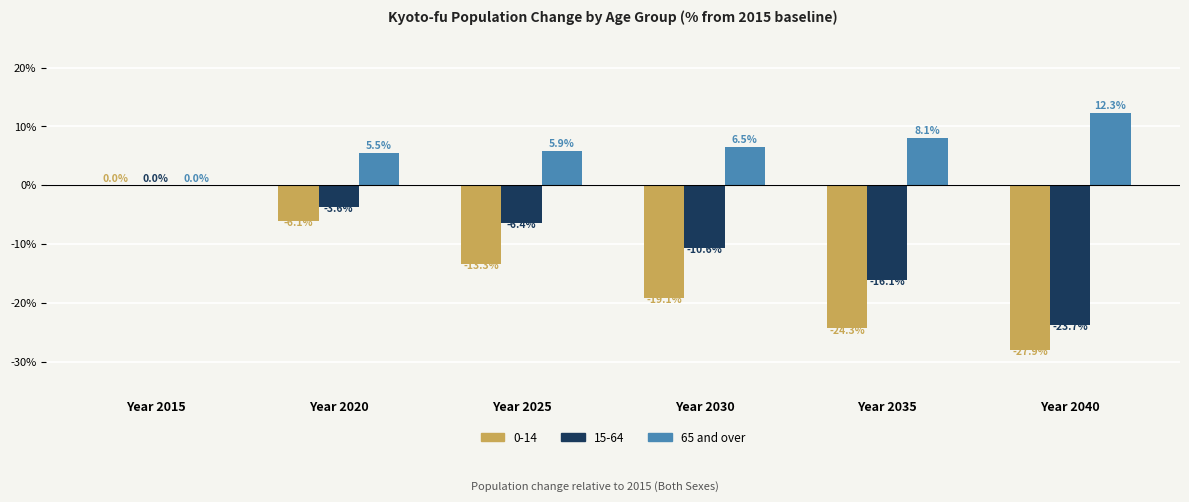

How many positive values does the 65 and over series have?

5